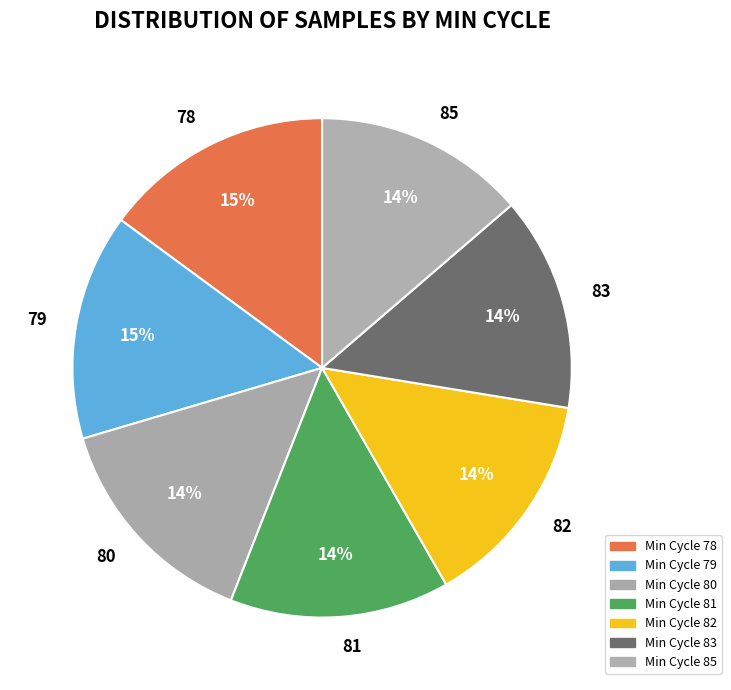

Is there a majority slice in this chart?

No